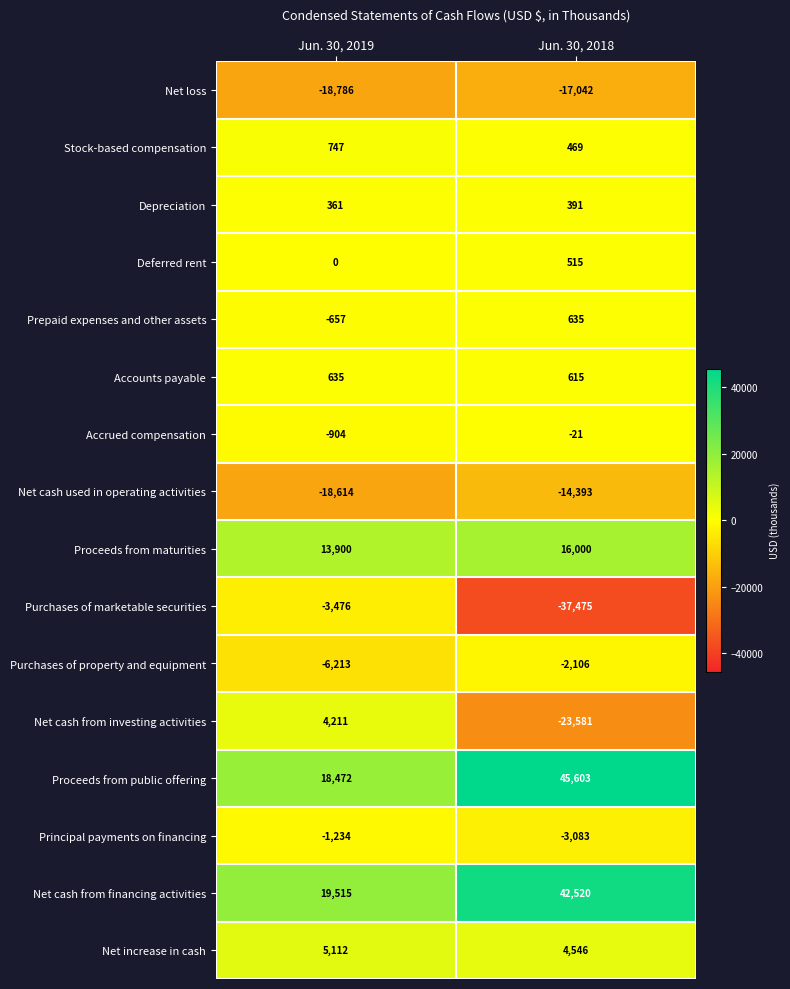

What is the total value across all series at Jun. 30, 2018?

13593